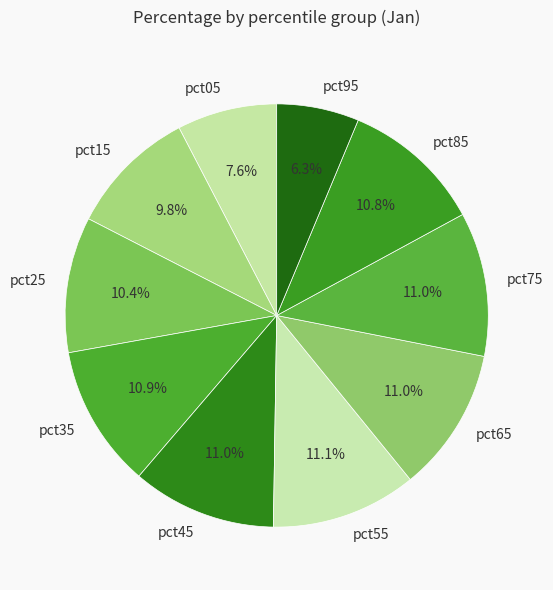

Is it true that pct95 is 6% of the pie?

True